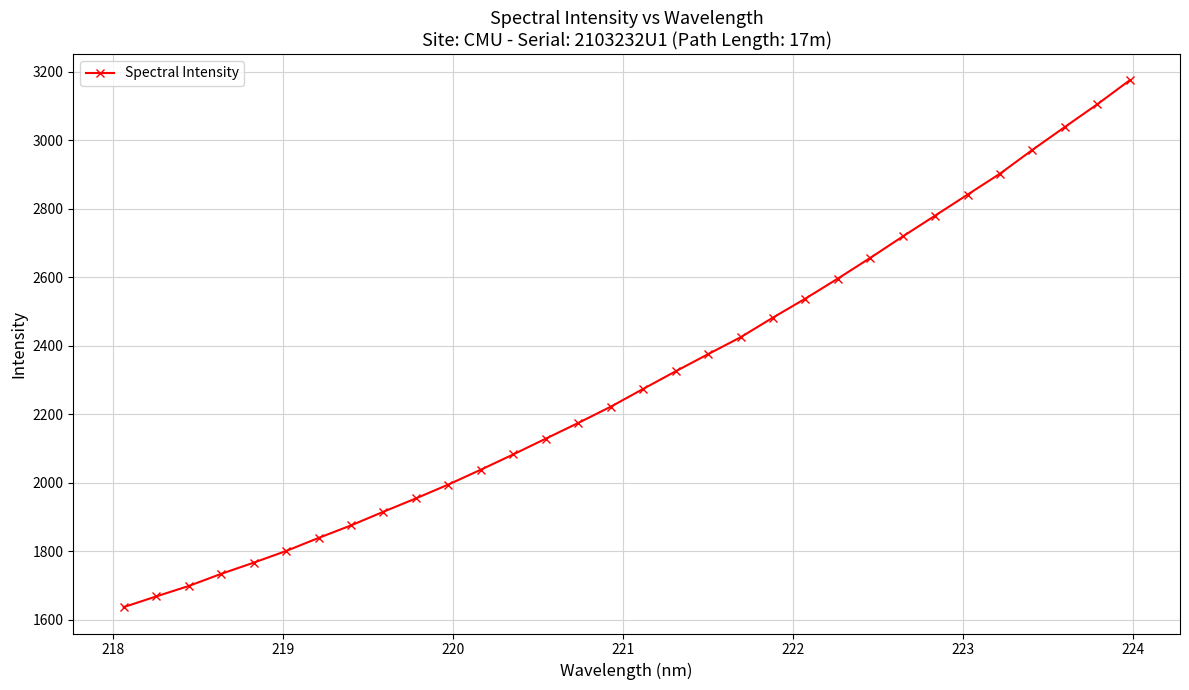

What is the value of the 17th point from the left?

2274.2